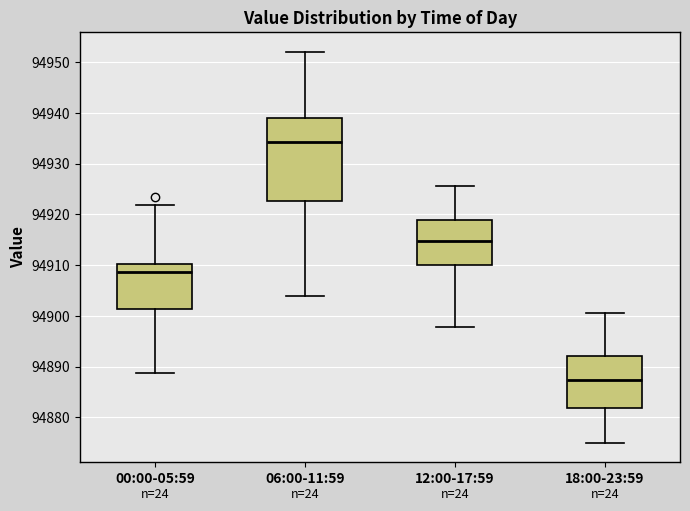

Which box is the tallest, from its lower edge to its upper edge?

06:00-11:59